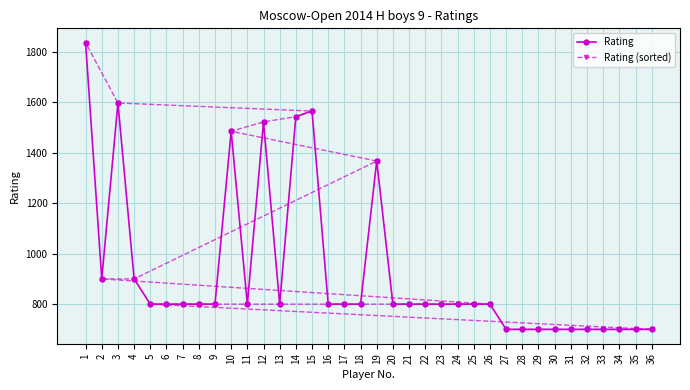

True or false: Rating has more than 0 points higher than both neighbors.

True